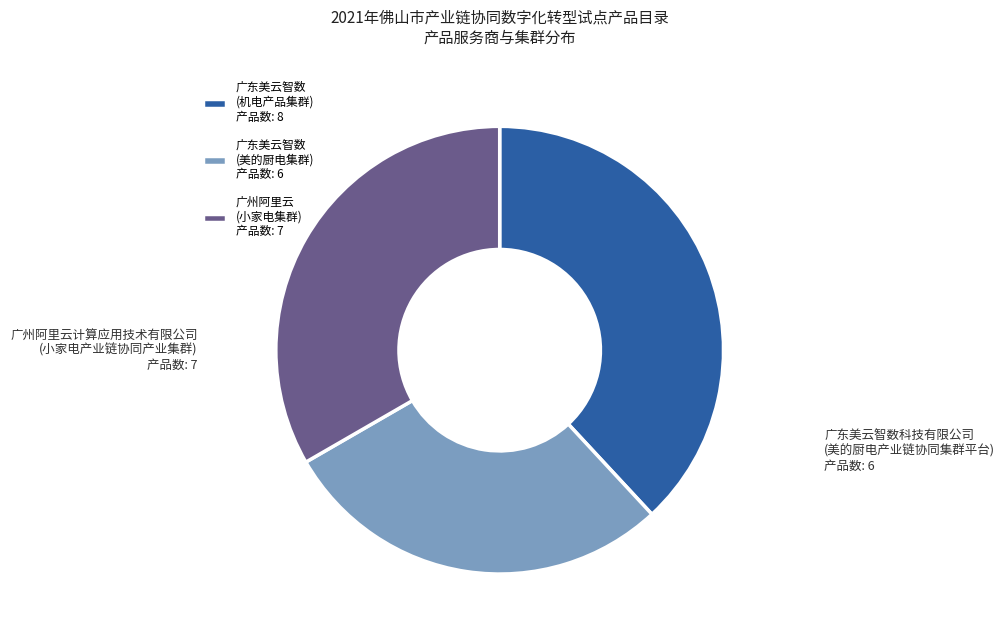

True or false: 广州阿里云 (小家电集群) 产品数: 7 accounts for 33% of the total.

True